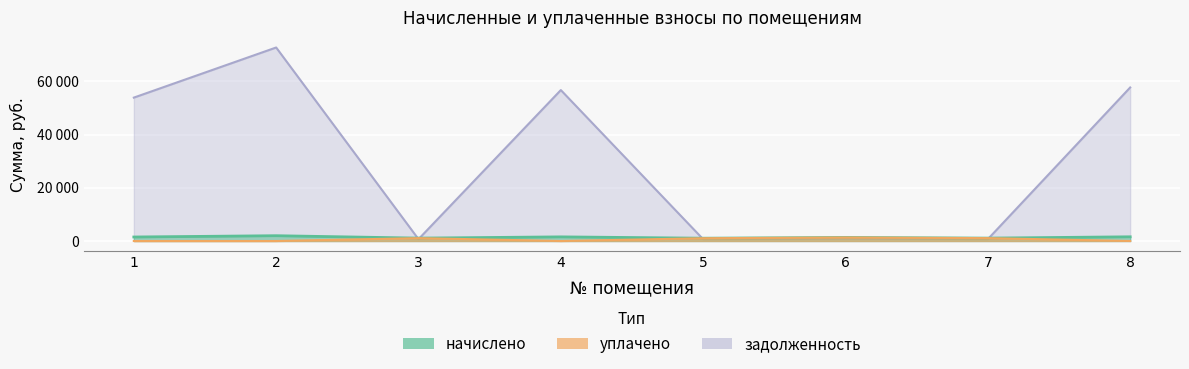

Rank the categories by уплачено value from highest to lowest.

6, 3, 7, 5, 1, 2, 4, 8